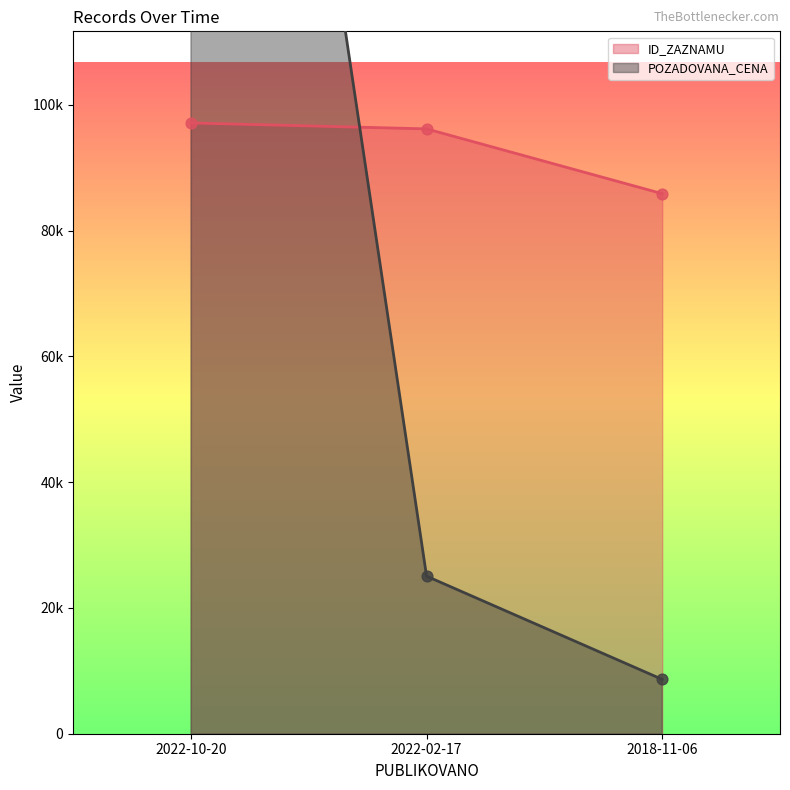

What is the total value across all series at 2018-11-06?

94519